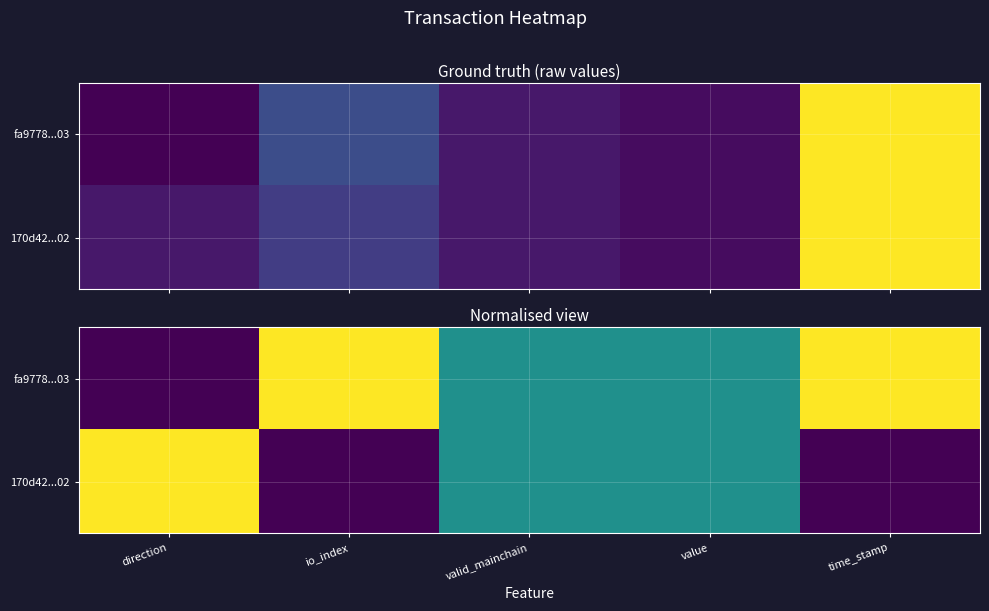

The fa9778...03 series shows 1.4 at time_stamp. True or false?

False